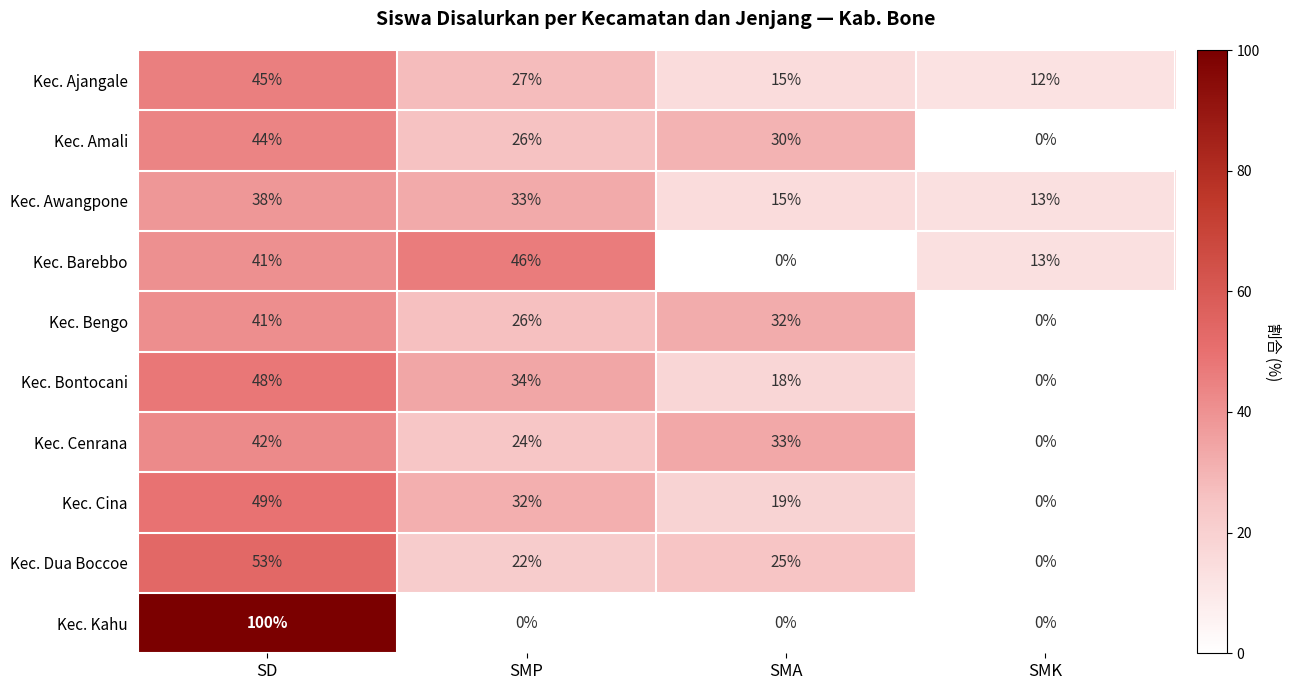

At which label does Kec. Barebbo reach its minimum?

SMA